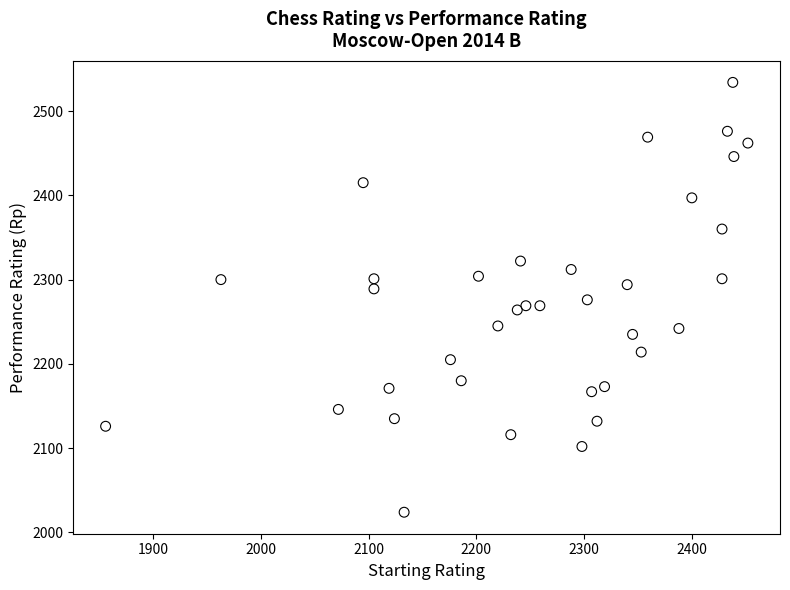

What is the range of X values (max minus min)?

596